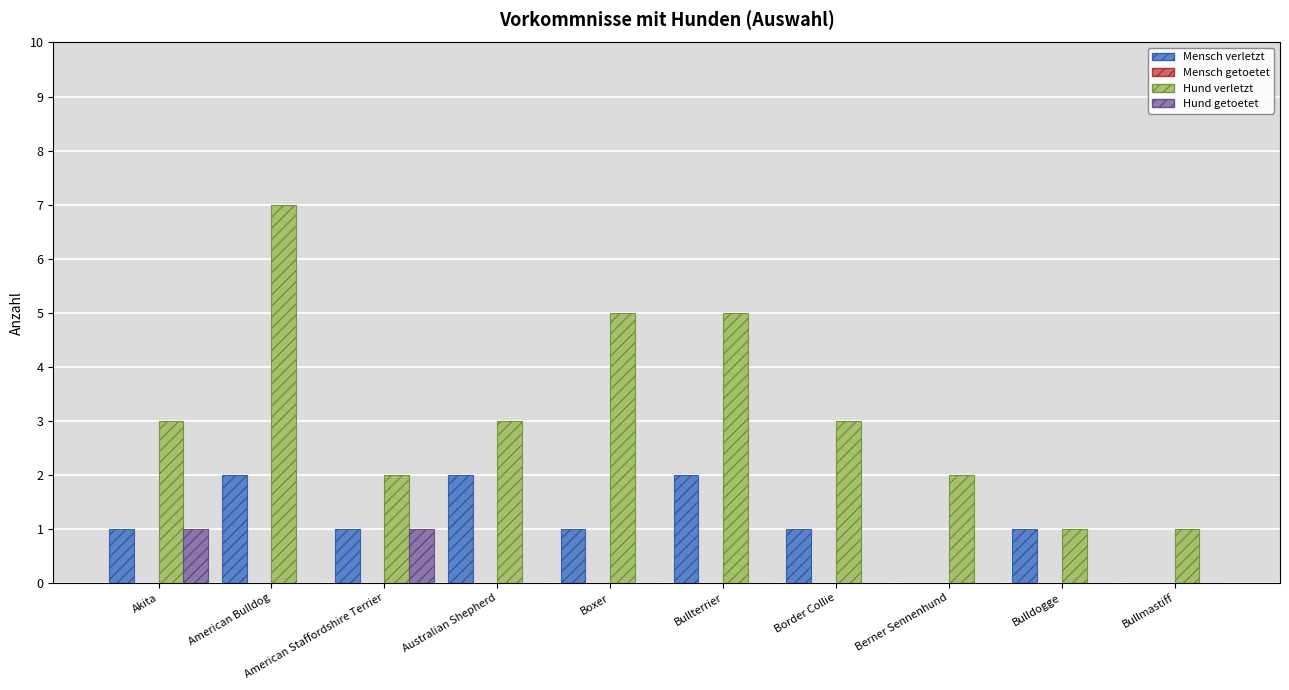

What is the sum of all Hund verletzt values?

32